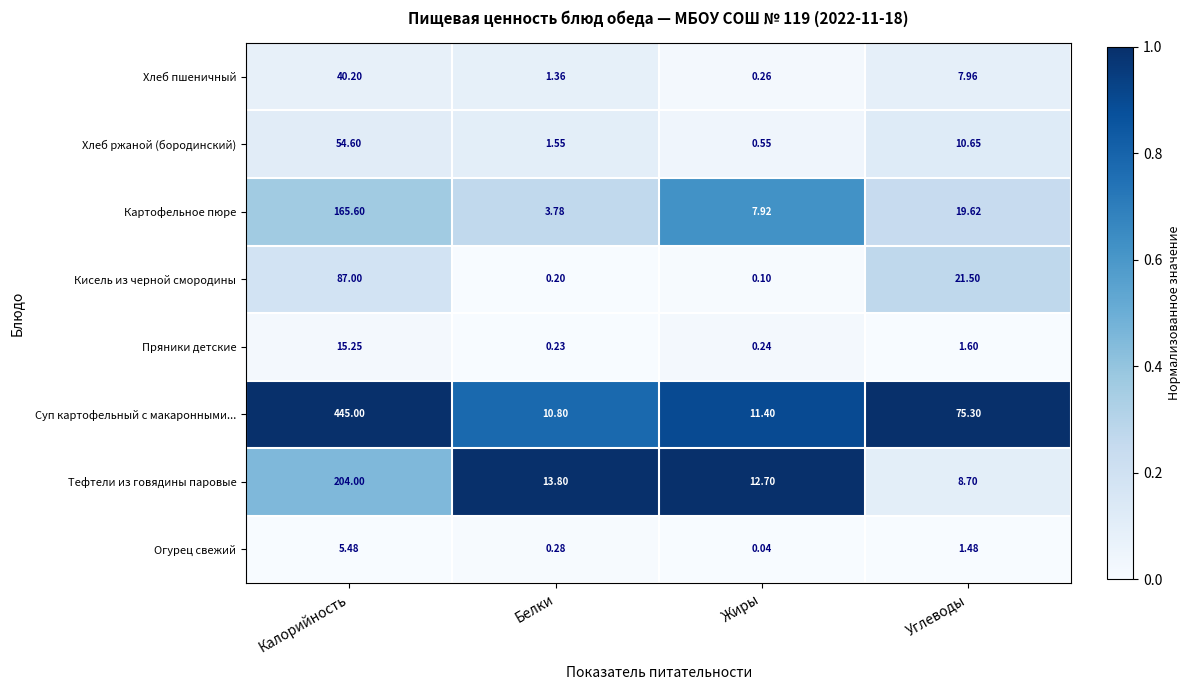

List the series in order of their peak value, highest first.

Суп картофельный с макаронными..., Тефтели из говядины паровые, Картофельное пюре, Кисель из черной смородины, Хлеб ржаной (бородинский), Хлеб пшеничный, Пряники детские, Огурец свежий